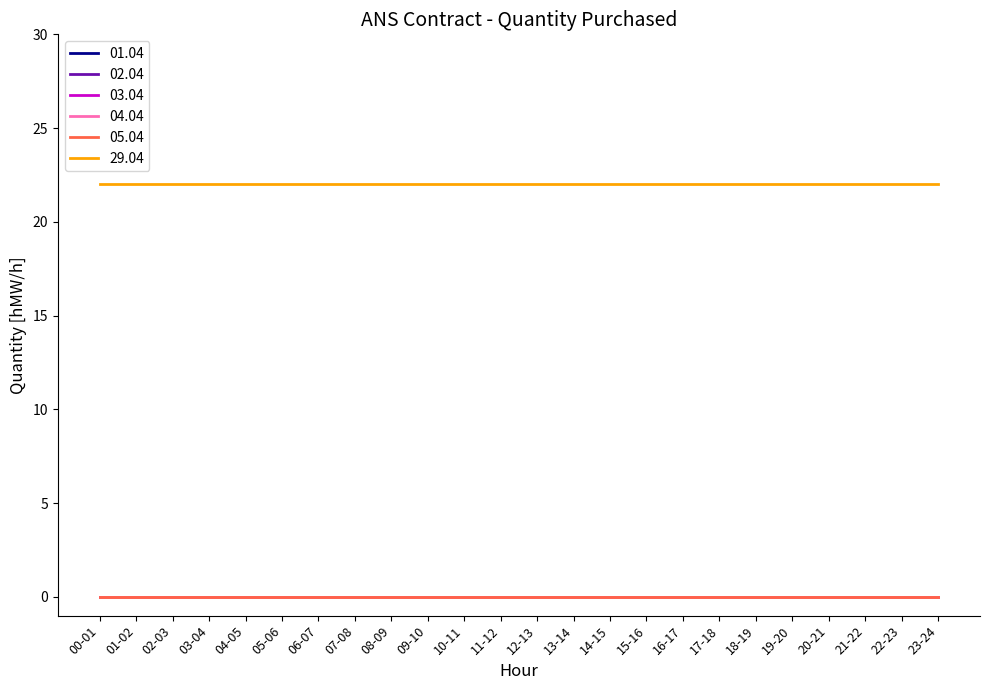

True or false: 01.04 and 29.04 cross at least once.

False